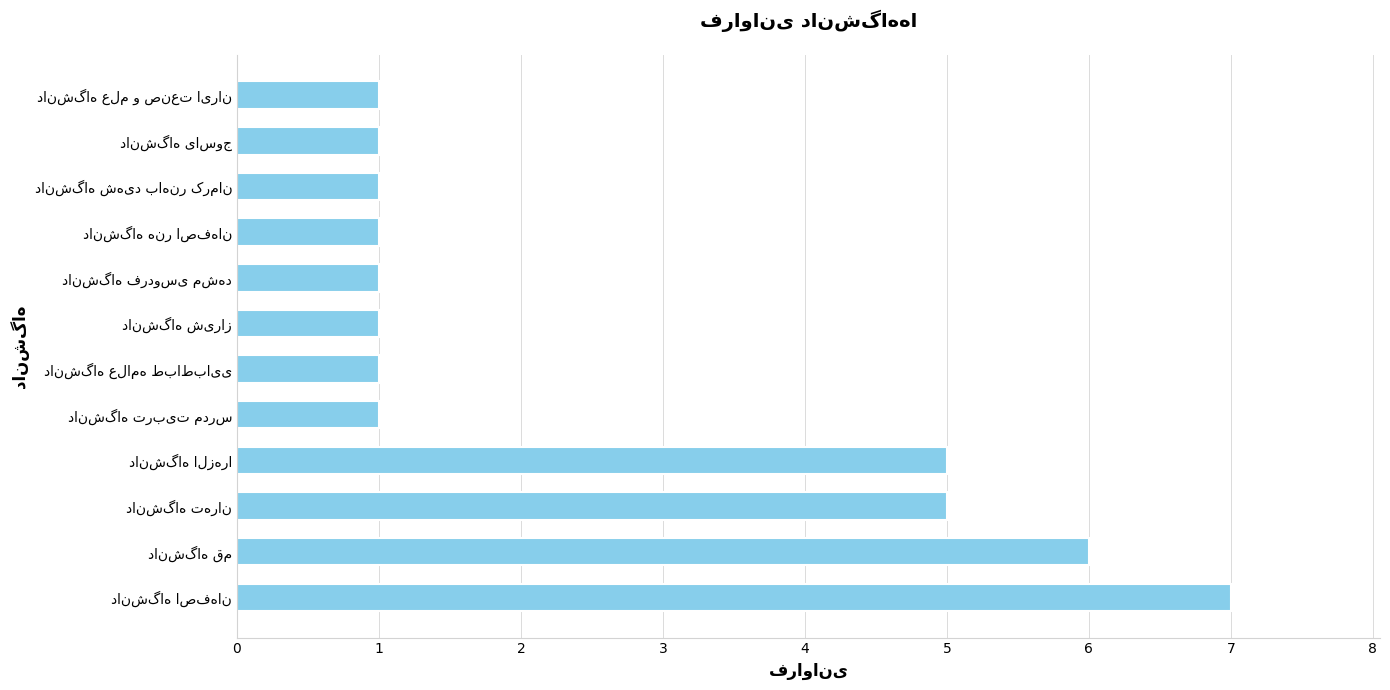

Are the bars grouped side by side (vs. stacked)?

No